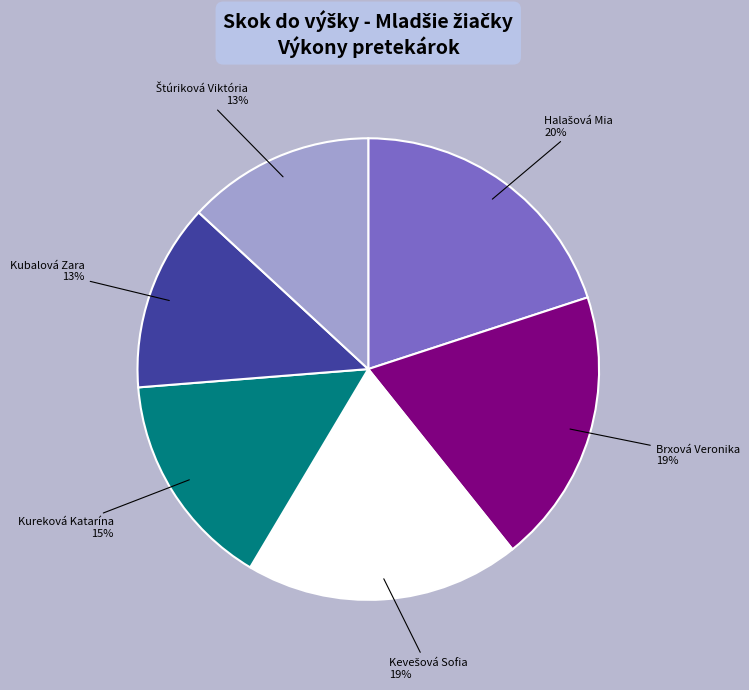

How many segments does this pie chart have?

6